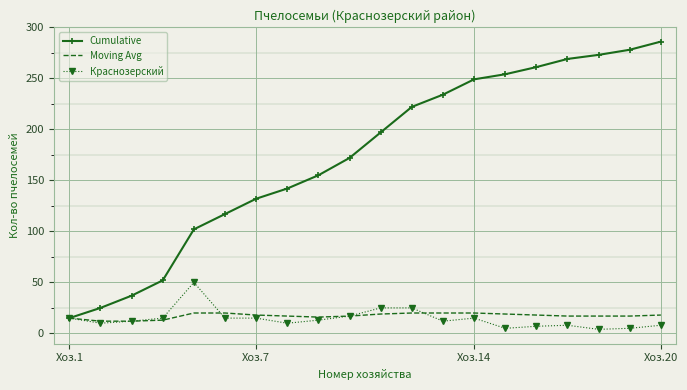

Which series has the largest total across all categories?

Cumulative